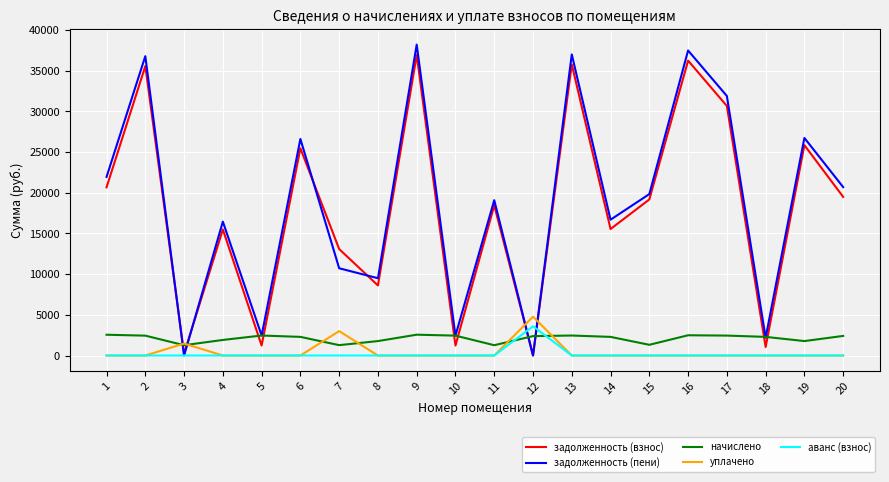

At how many categories does at least one series exceed 34135?

4